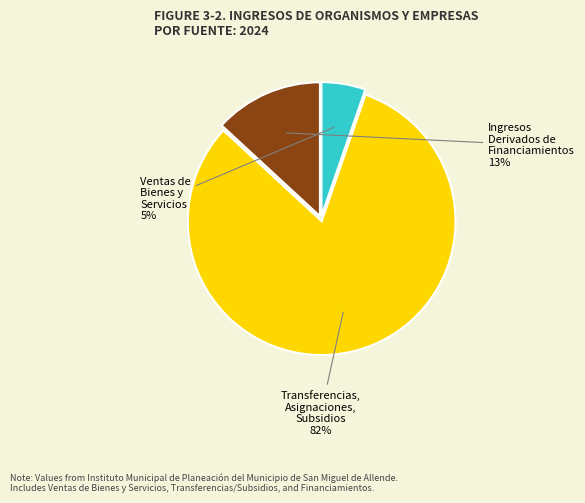

To the nearest percent, what is the average slice percentage?

33%